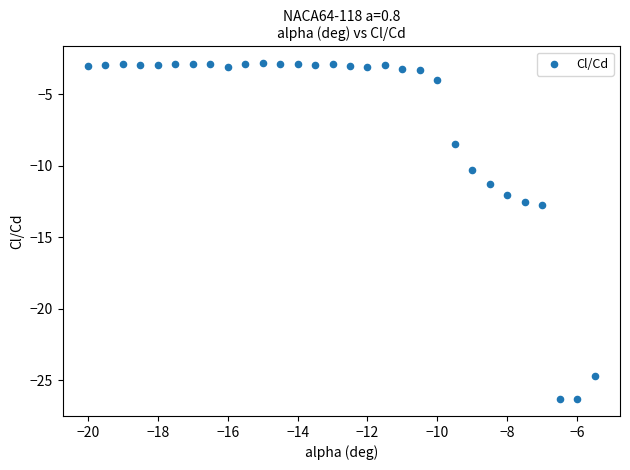

What is the range of Y values (max minus min)?

23.5